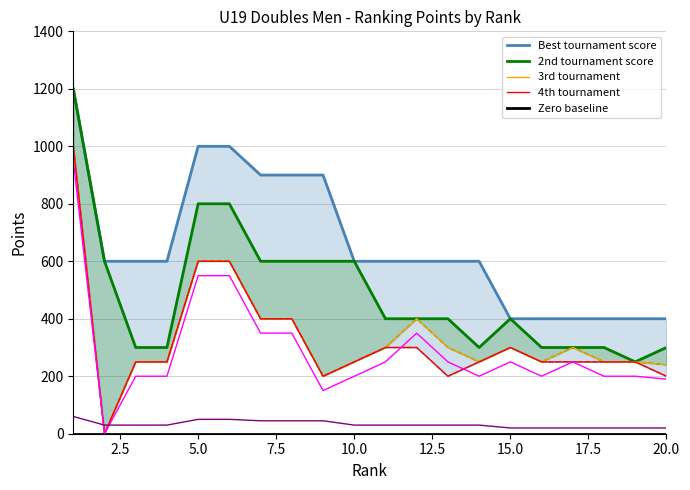

Reading right to left, what are all the values shown in this chart?

Best tournament score: 400	400	400	400	400	400	600	600	600	600	600	900	900	900	1000	1000	600	600	600	1200
2nd tournament score: 300	250	300	300	300	400	300	400	400	400	600	600	600	600	800	800	300	300	600	1200
3rd tournament: 240	250	250	300	250	300	250	300	400	300	250	200	400	400	600	600	250	250	0	1000
4th tournament: 200	250	250	250	250	300	250	200	300	300	250	200	400	400	600	600	250	250	0	1000
Zero baseline: 0	0	0	0	0	0	0	0	0	0	0	0	0	0	0	0	0	0	0	0